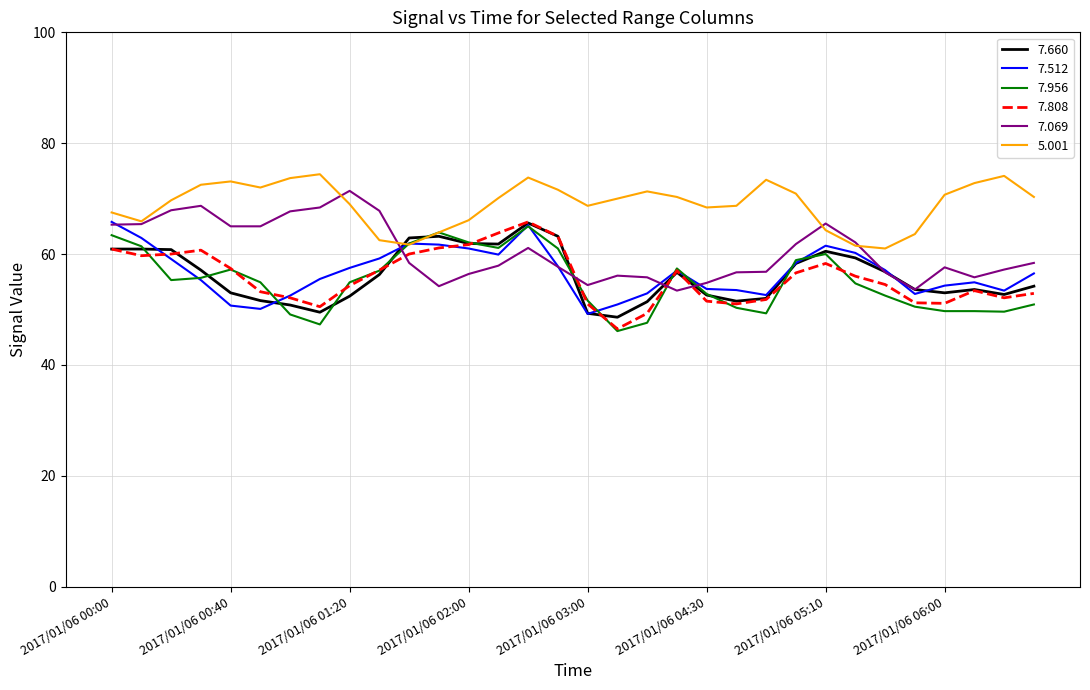

Which series ends up on top after the final intersection of 7.808 and 7.069?

7.069